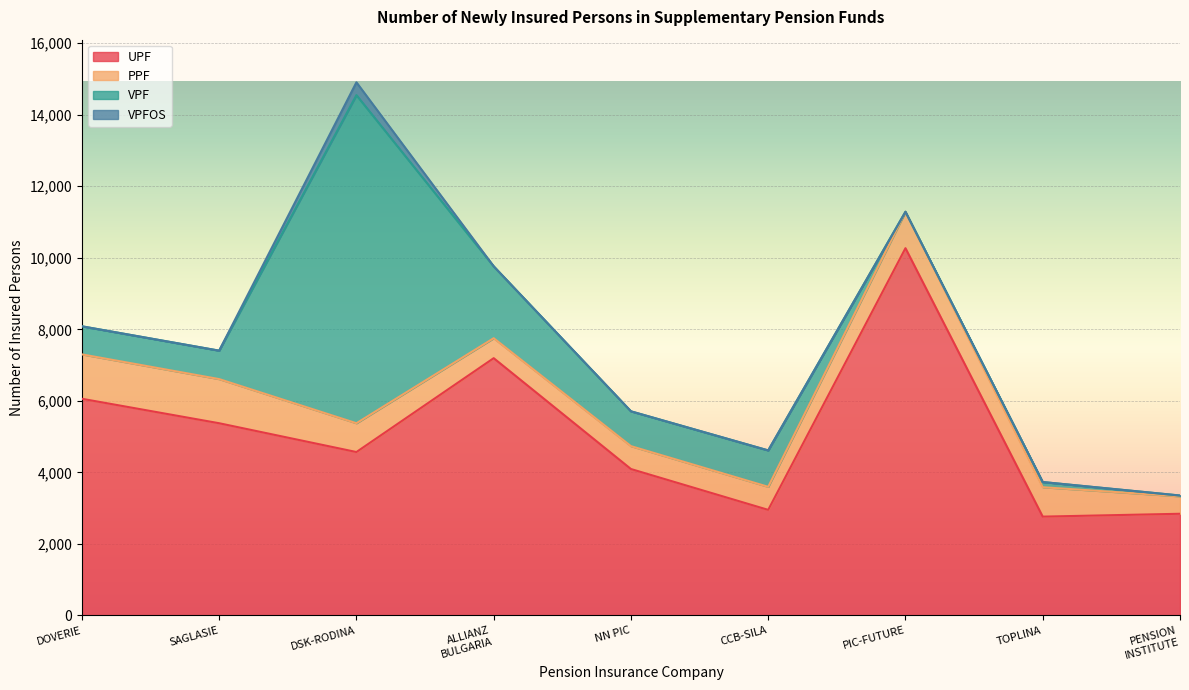

True or false: UPF has a value of 10268 at PIC-FUTURE.

True